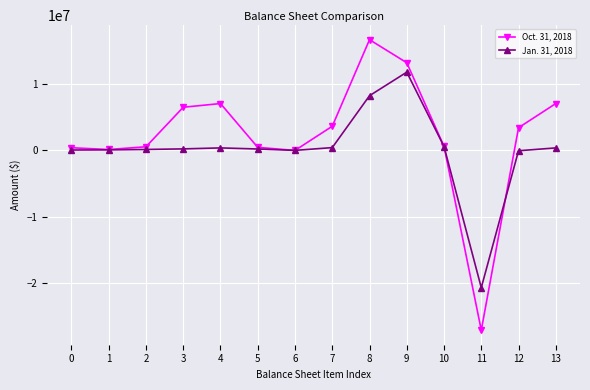

How many values in the Oct. 31, 2018 series are below 3428942?

7